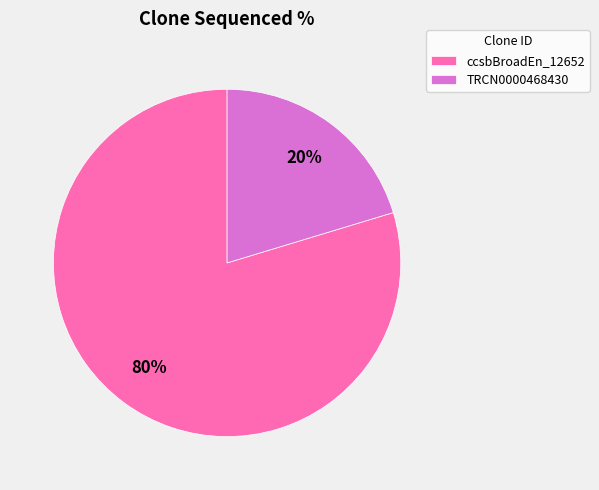

Count the number of slices in the pie.

2